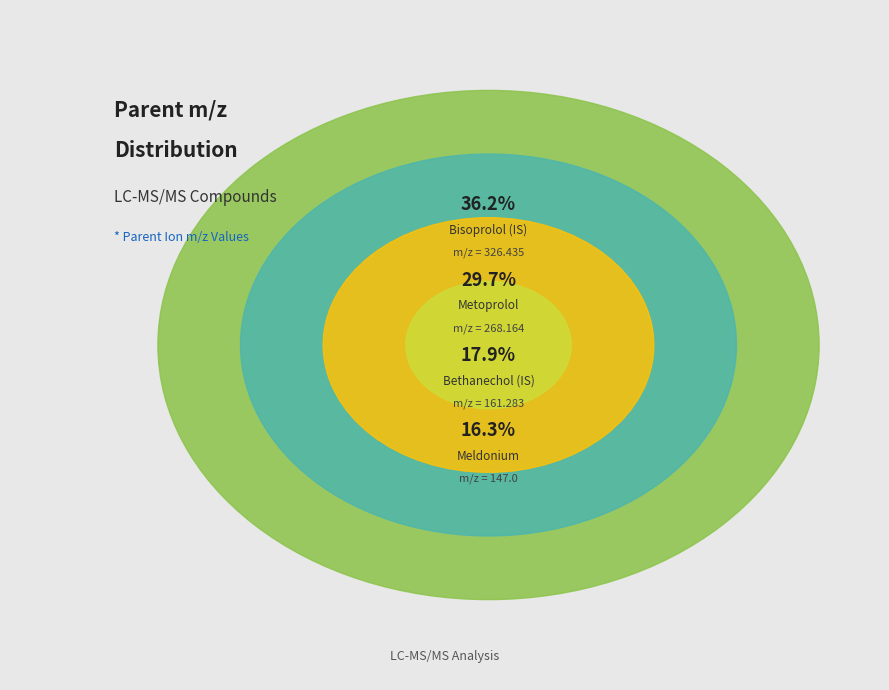

What is the ratio of the value at Metoprolol to the value at Bethanechol (IS)?

1.7